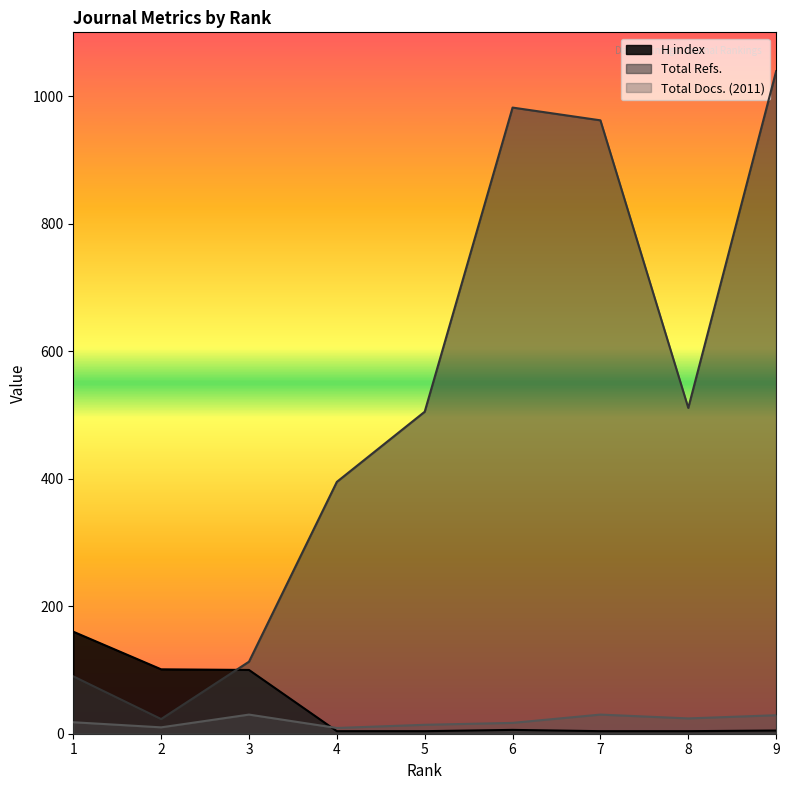

Which series has the largest total across all categories?

Total Refs.